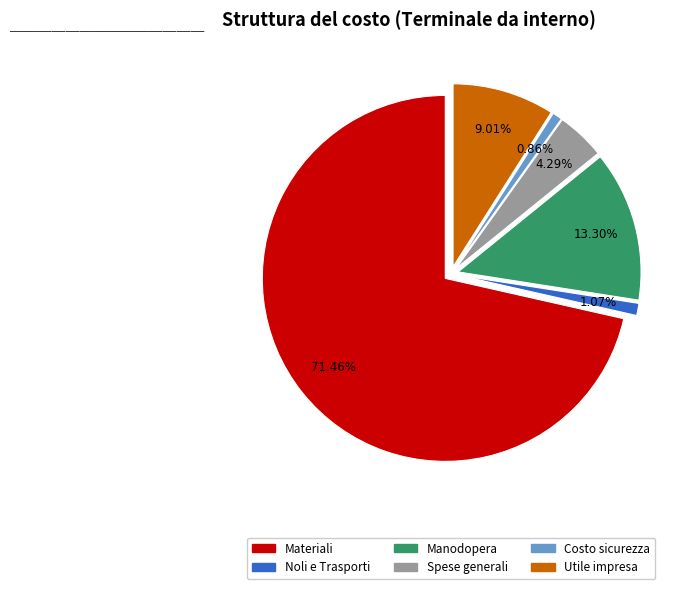

Which category has the biggest portion of the pie?

Materiali